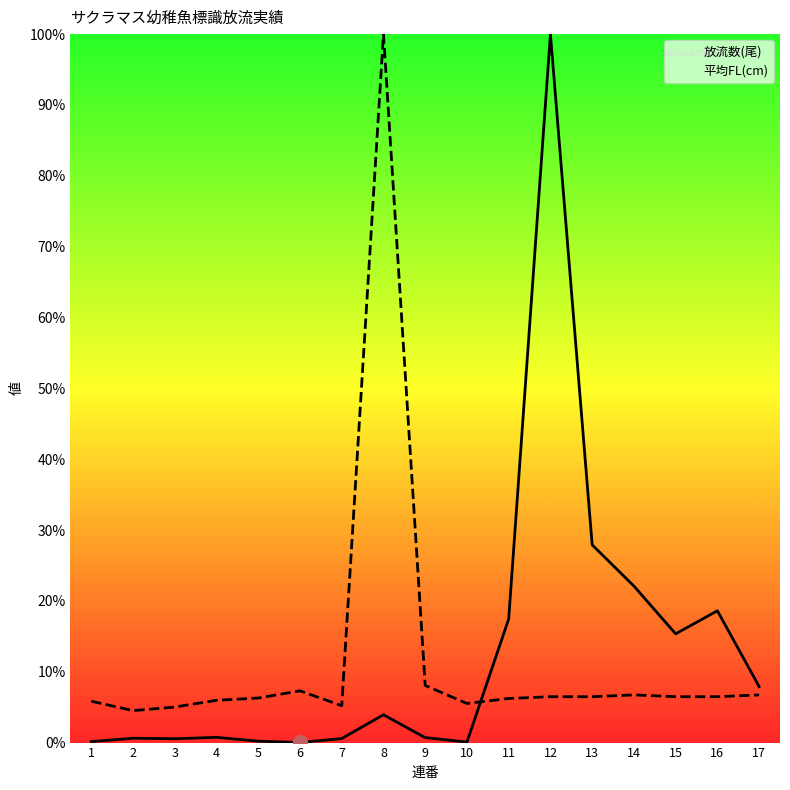

What is the value of the 平均FL(cm) point at the 4th from the left?

6.0